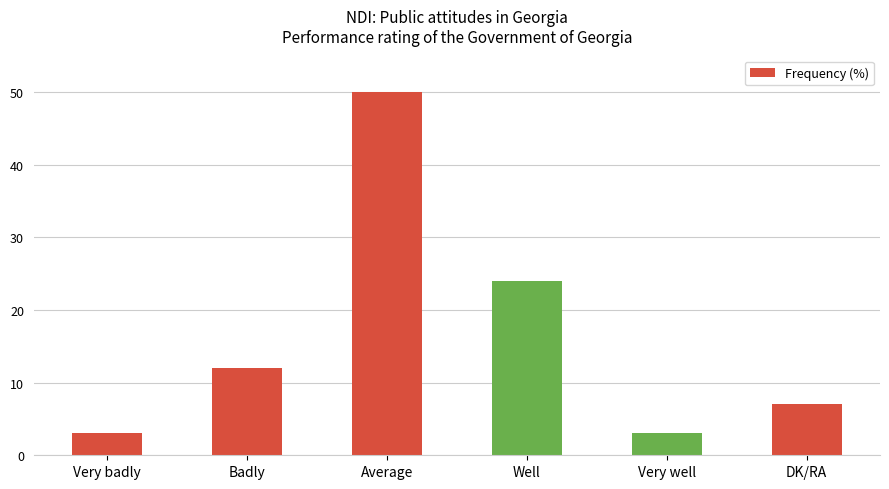

What is the change in value from Well to Very well?

-21